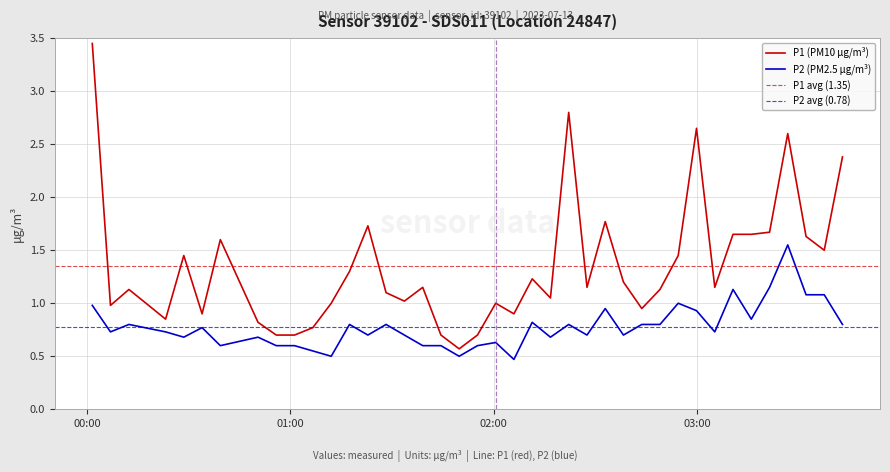

What is the label of the 39th point from the right?

01:00